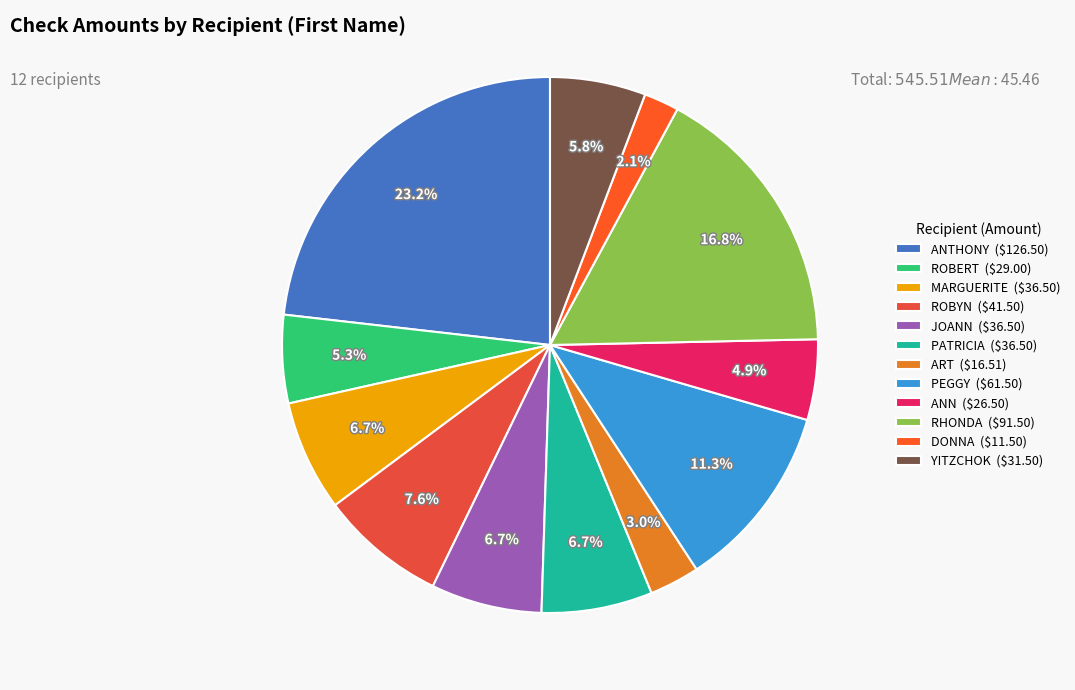

Rank the categories by value from highest to lowest.

ANTHONY, RHONDA, PEGGY, ROBYN, MARGUERITE, JOANN, PATRICIA, YITZCHOK, ROBERT, ANN, ART, DONNA